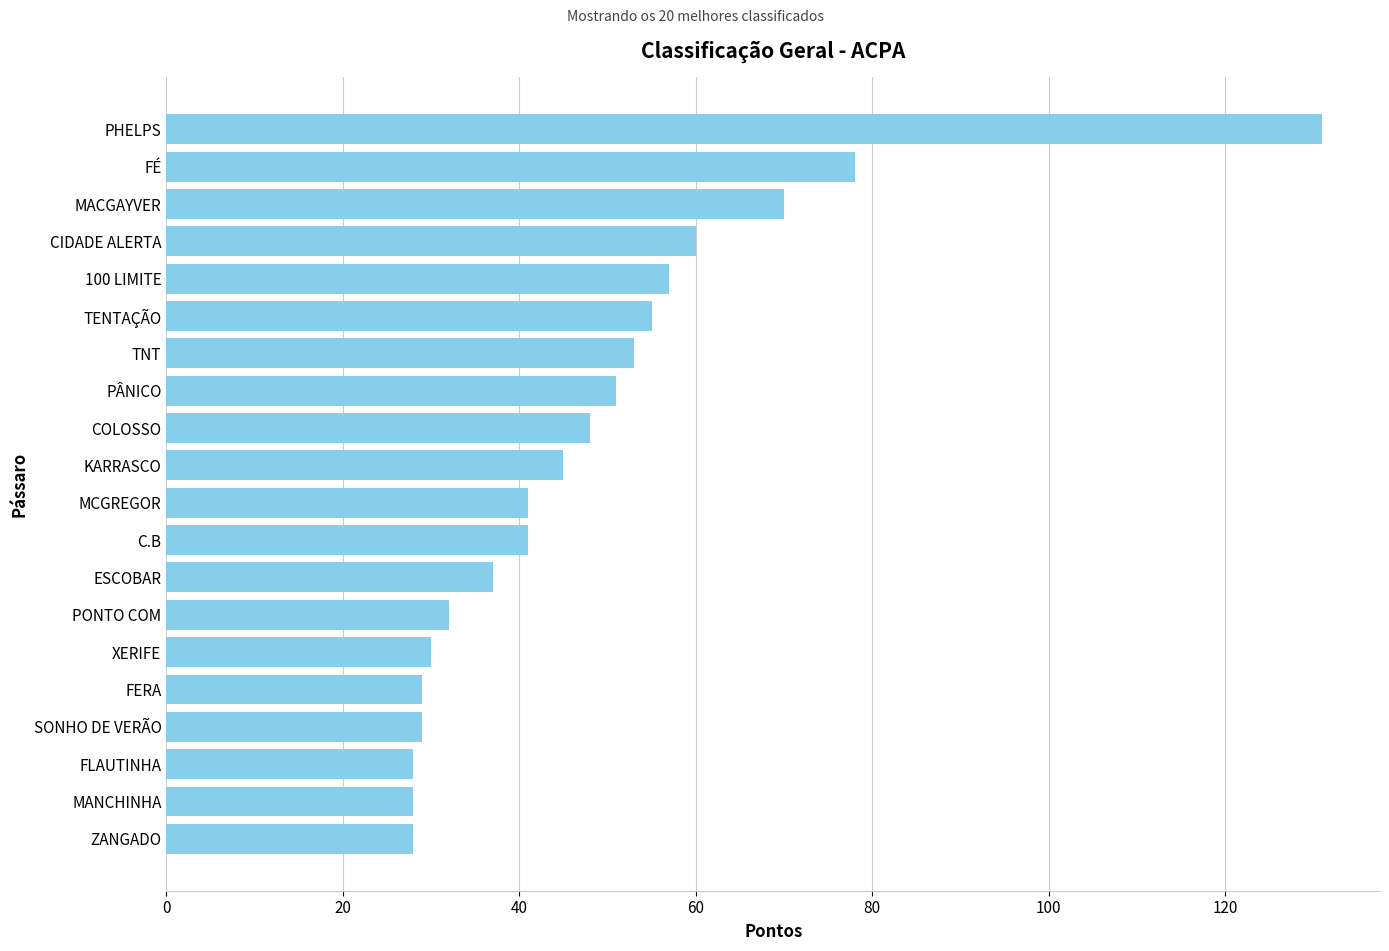

What is the difference between the values at FÉ and KARRASCO?

33